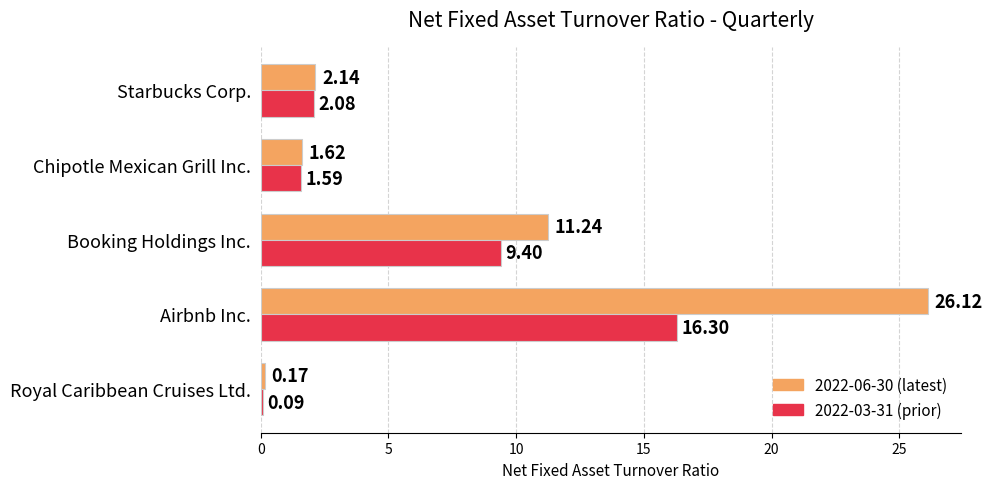

List the series in order of their peak value, highest first.

2022-06-30 (latest), 2022-03-31 (prior)